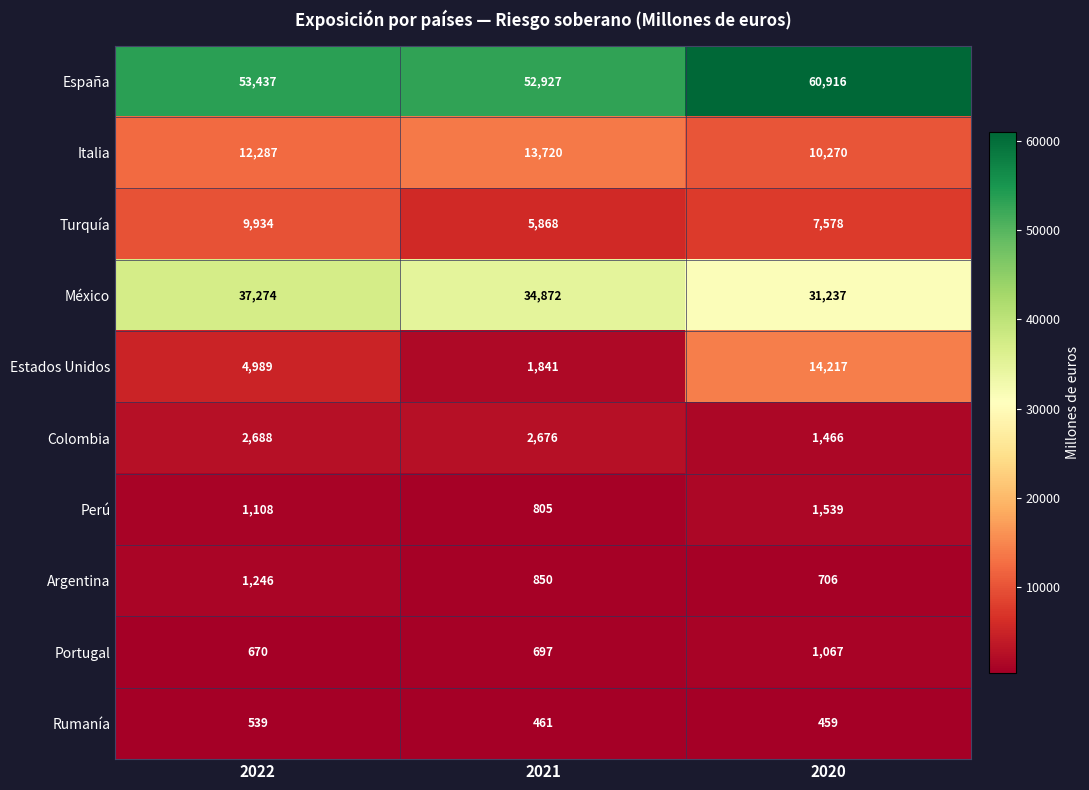

Reading left to right, what are all the values shown in this chart?

España: 2022=53437	2021=52927	2020=60916
Italia: 2022=12287	2021=13720	2020=10270
Turquía: 2022=9934	2021=5868	2020=7578
México: 2022=37274	2021=34872	2020=31237
Estados Unidos: 2022=4989	2021=1841	2020=14217
Colombia: 2022=2688	2021=2676	2020=1466
Perú: 2022=1108	2021=805	2020=1539
Argentina: 2022=1246	2021=850	2020=706
Portugal: 2022=670	2021=697	2020=1067
Rumanía: 2022=539	2021=461	2020=459